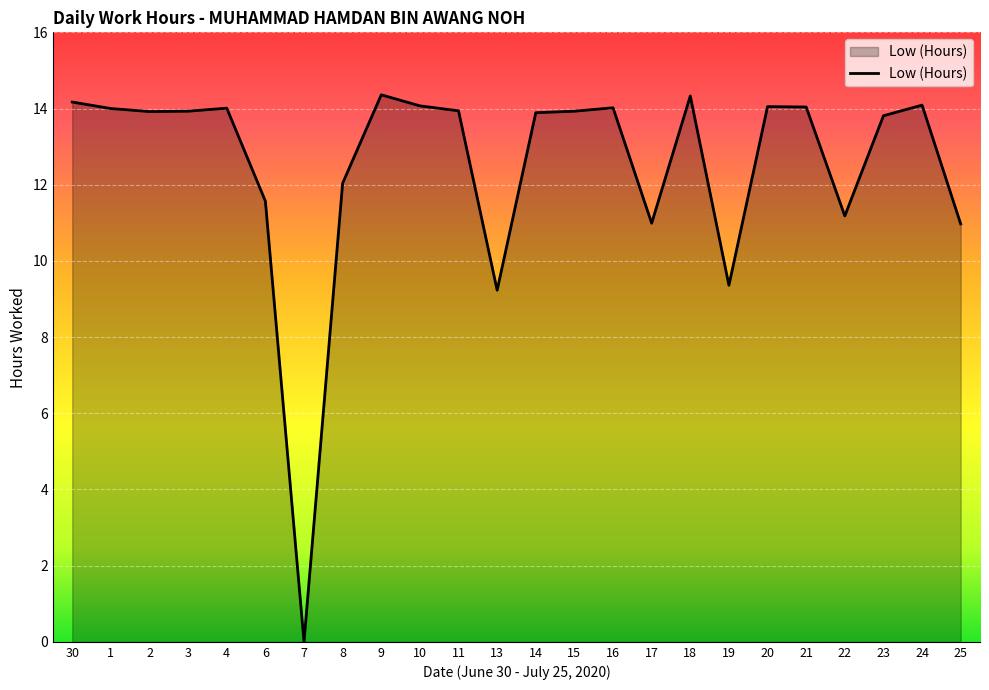

What position from the right is 15?

11